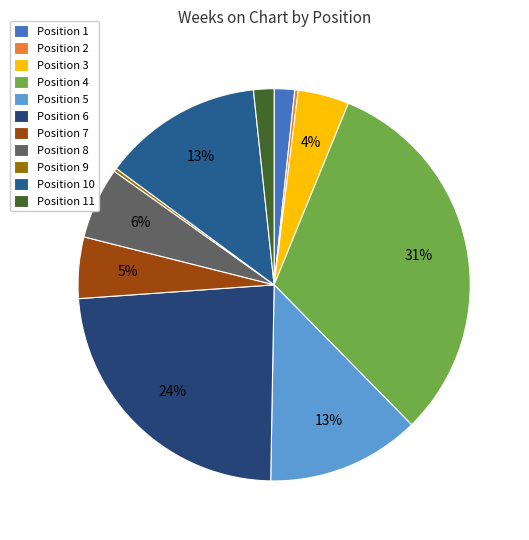

How many segments does this pie chart have?

11